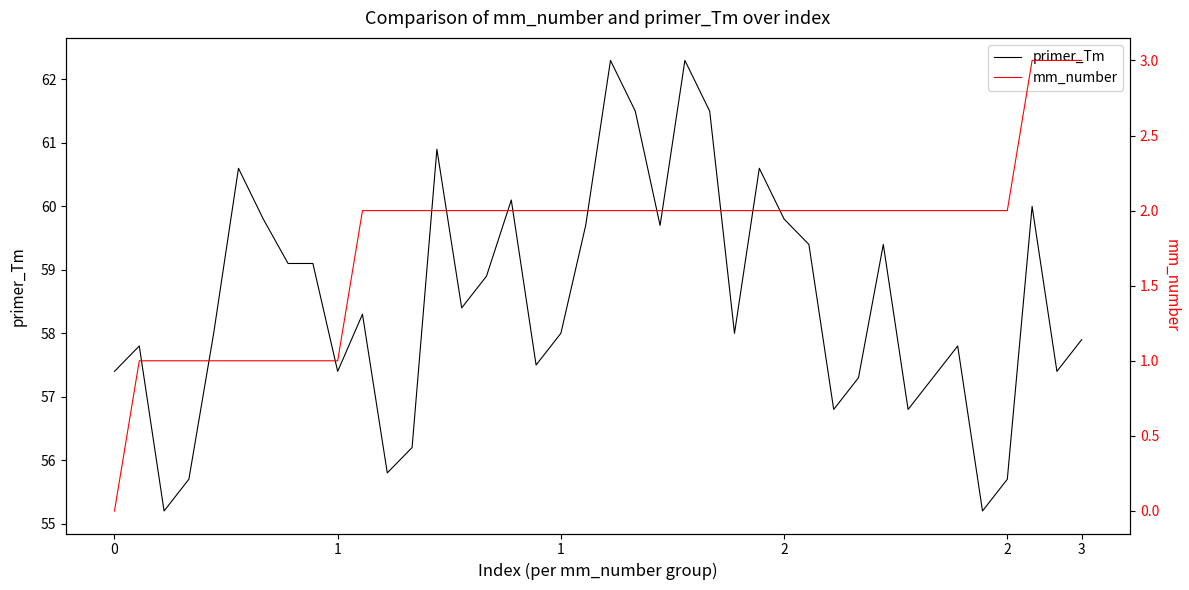

Which series changed the most between 7 and 19?

mm_number